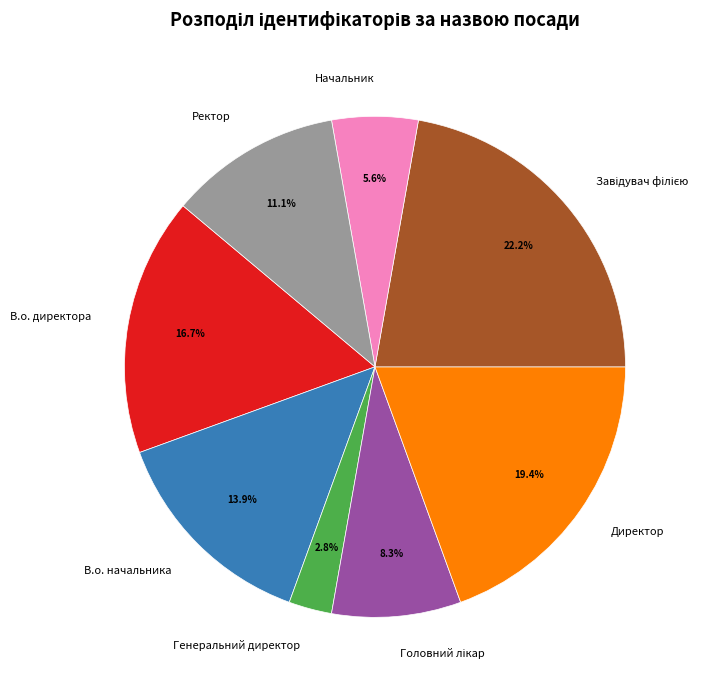

What portion of the pie excludes В.о. начальника?

86.1%